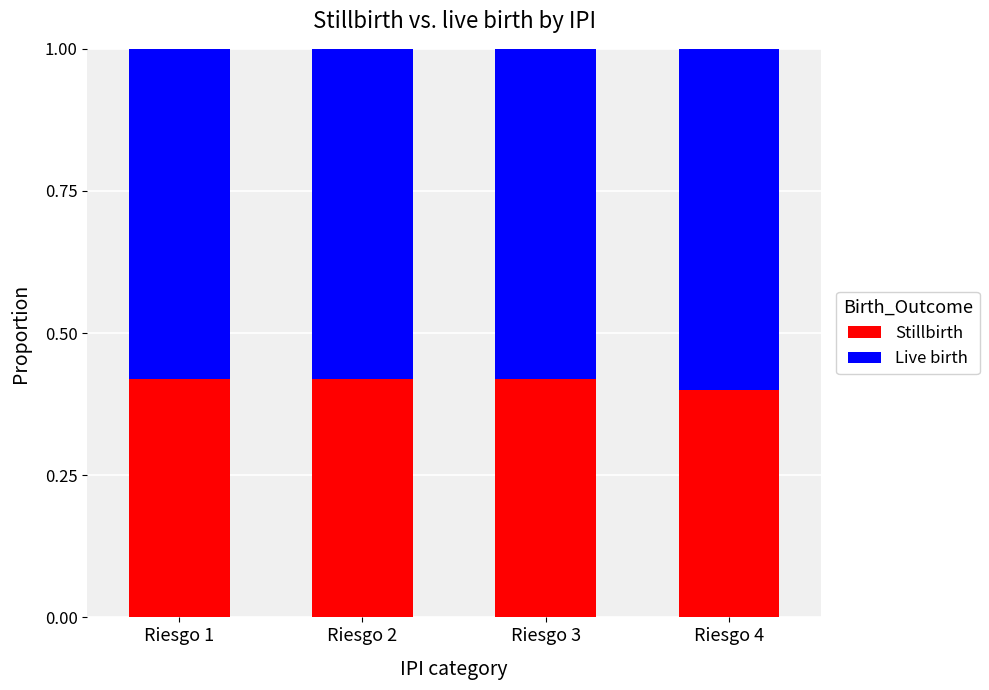

What is the sum of the Stillbirth values at Riesgo 2 and Riesgo 4?

0.8